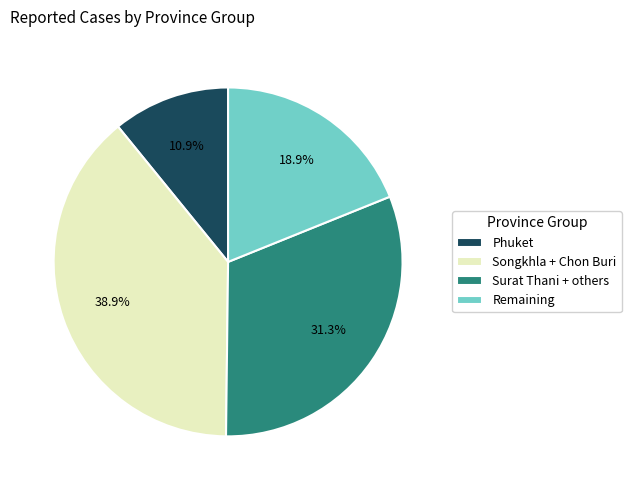

Approximately how many times larger is the value at Songkhla + Chon Buri compared to Surat Thani + others?

1.2